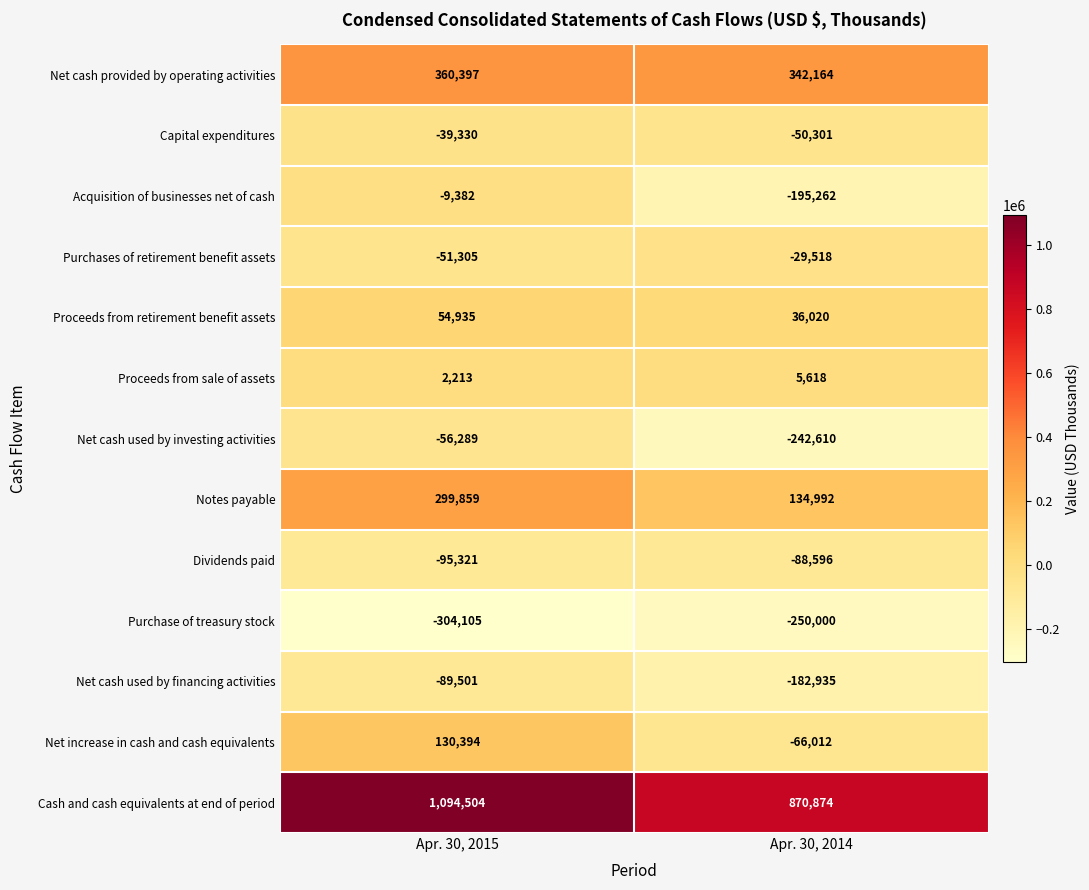

At which category is the sum across all series the highest?

Apr. 30, 2015